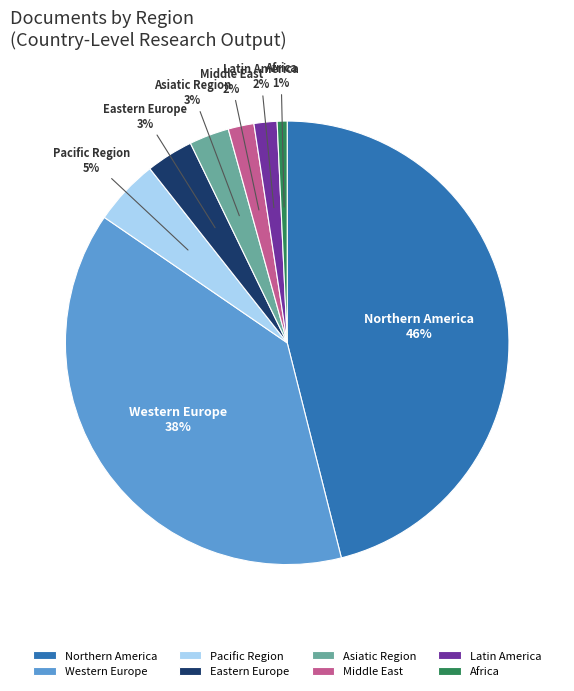

How many slices are in this pie chart?

8